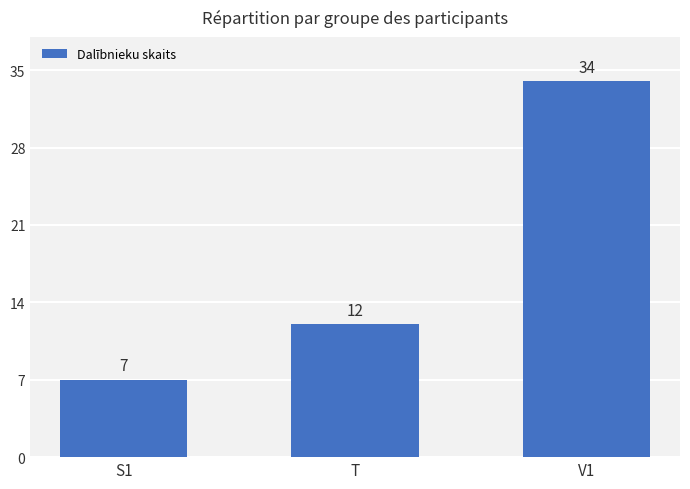

How many series are shown in this chart?

1